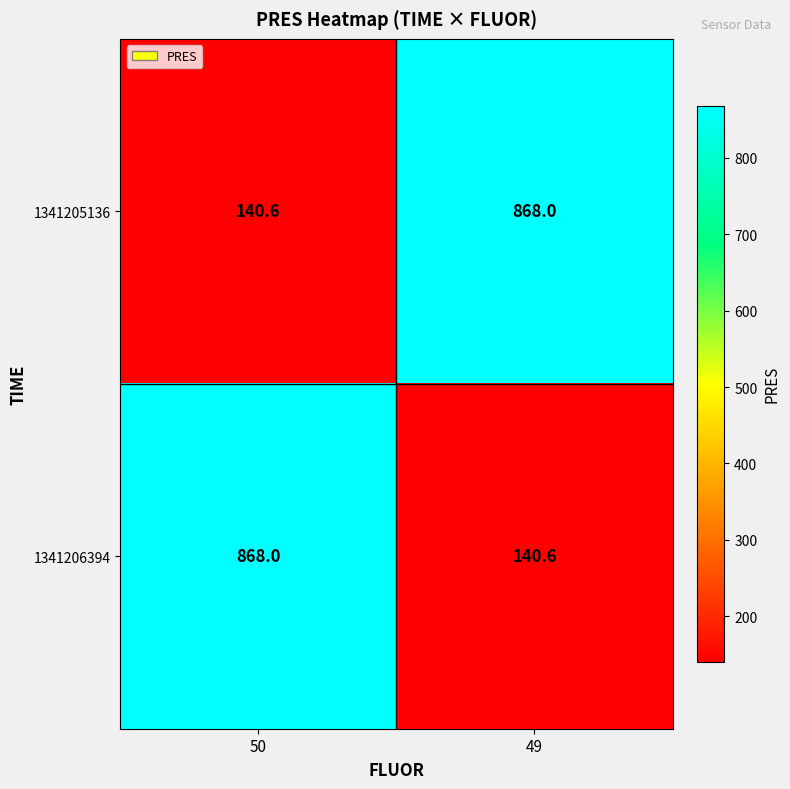

What is the maximum value for 1341205136?

868.0